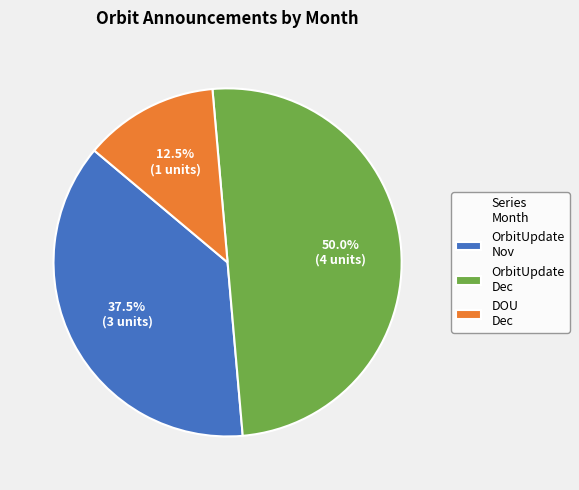

What is the largest slice in the pie chart?

OrbitUpdate Dec